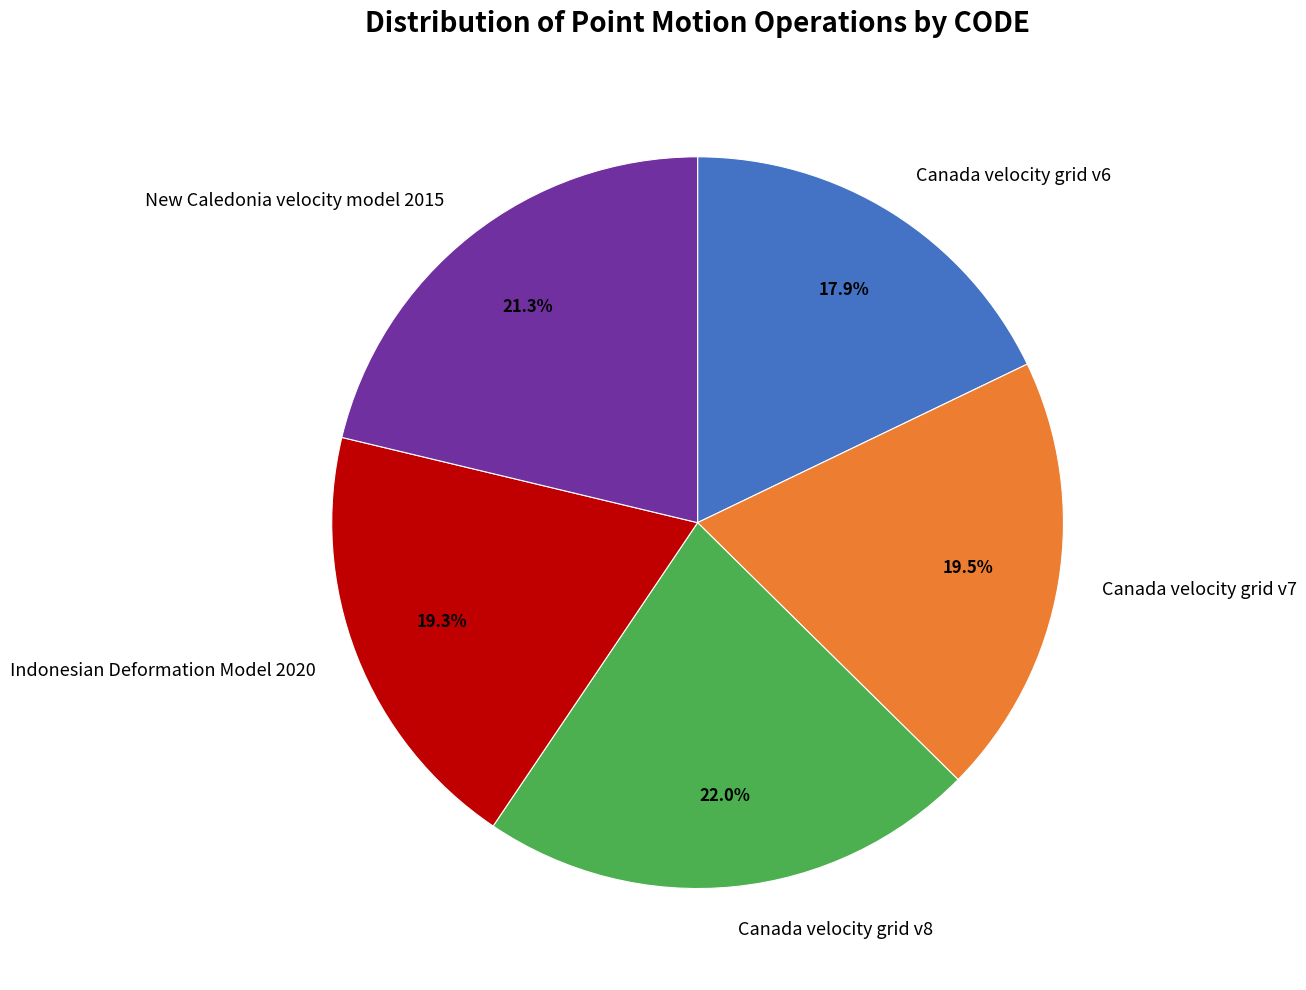

Does any single category account for the majority?

No